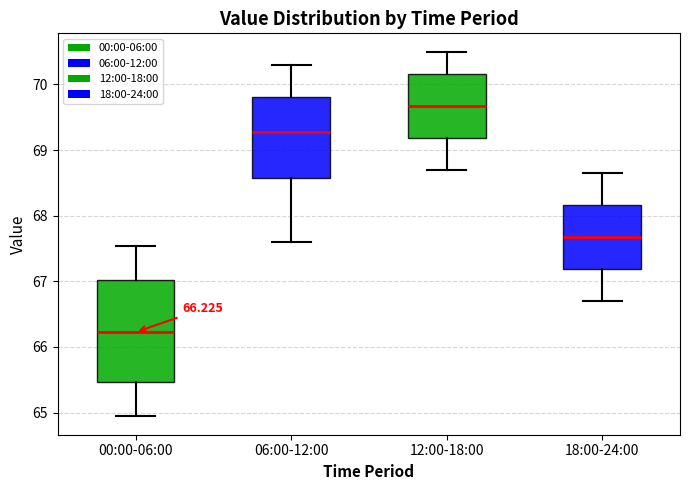

Which box is the tallest, from its lower edge to its upper edge?

00:00-06:00